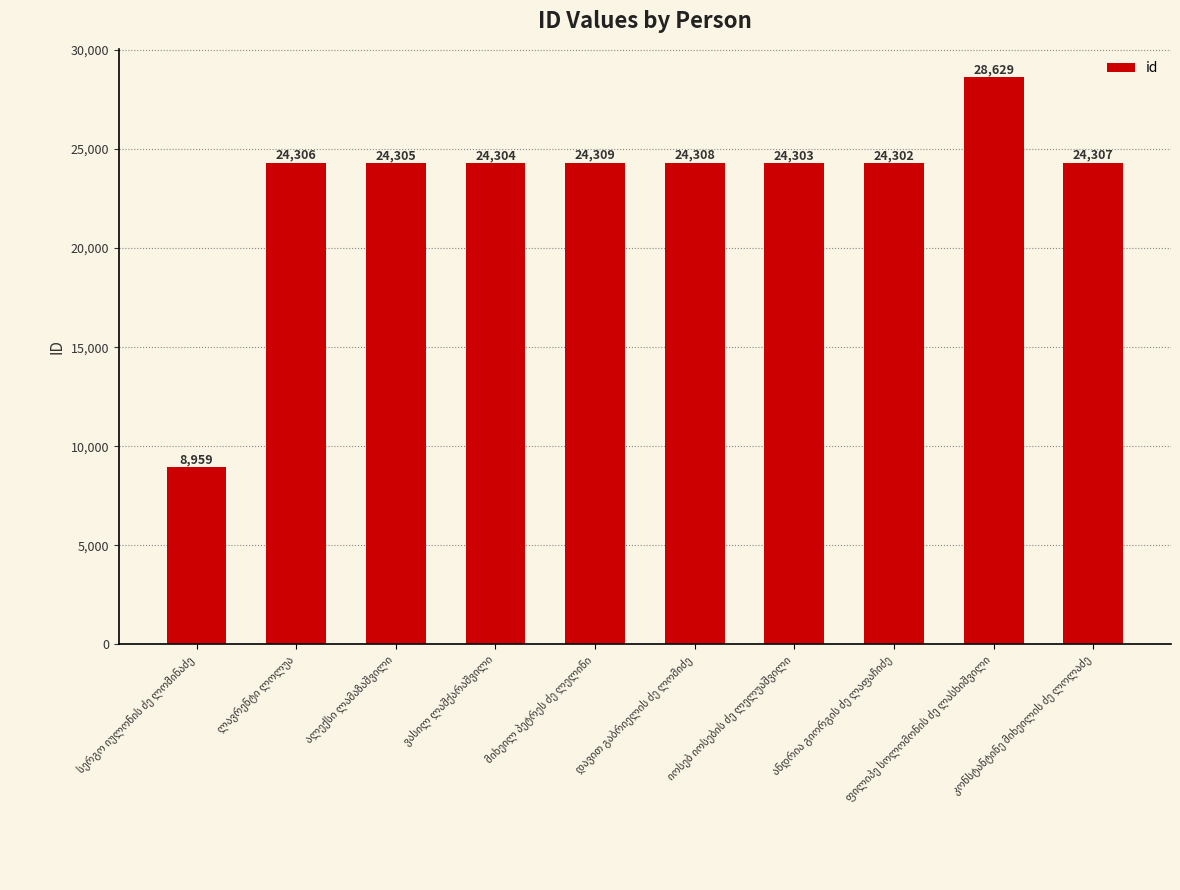

What is the value of the 4th bar from the left?

24304